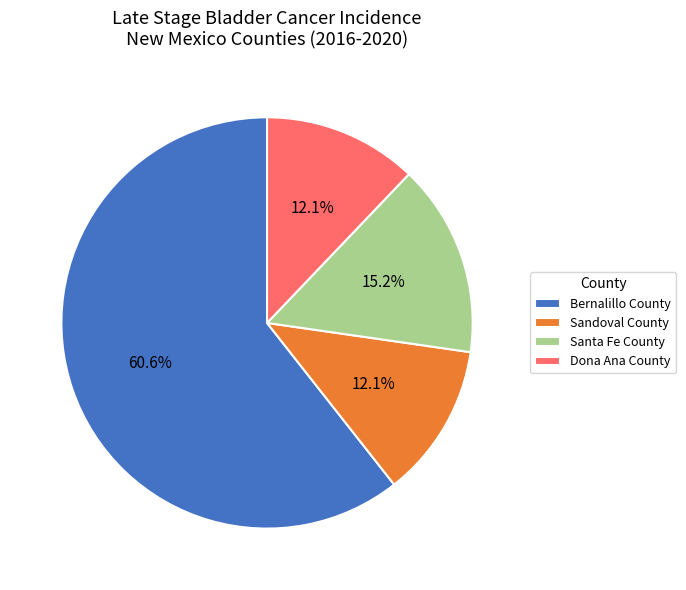

Combined, do Dona Ana County and Sandoval County account for over 50%?

No